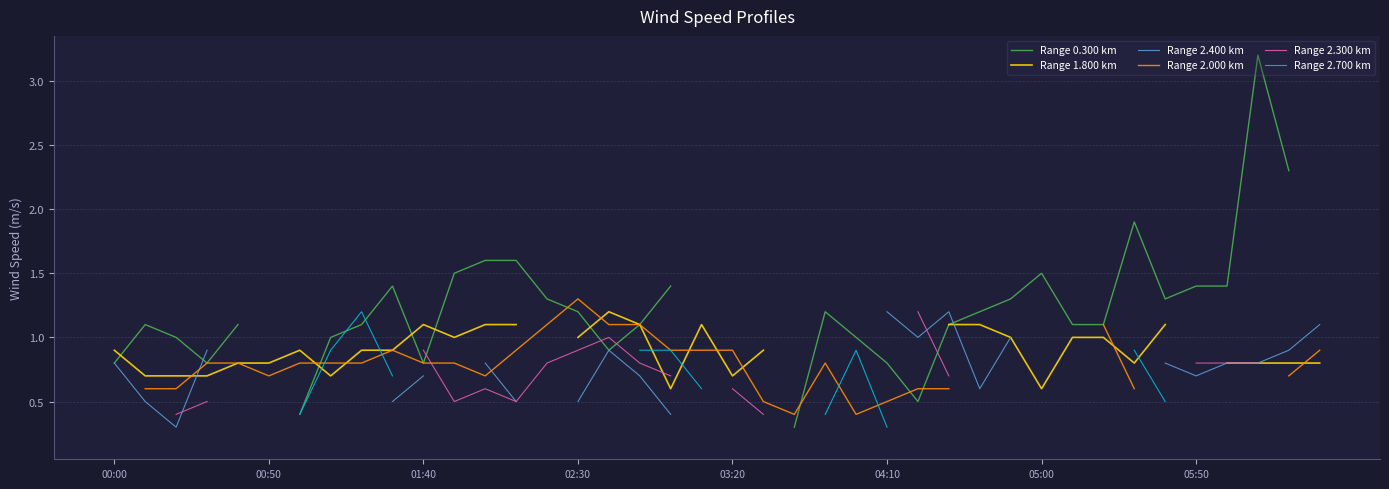

What are all the series names shown in the legend?

Range 0.300 km, Range 1.800 km, Range 2.400 km, Range 2.000 km, Range 2.300 km, Range 2.700 km